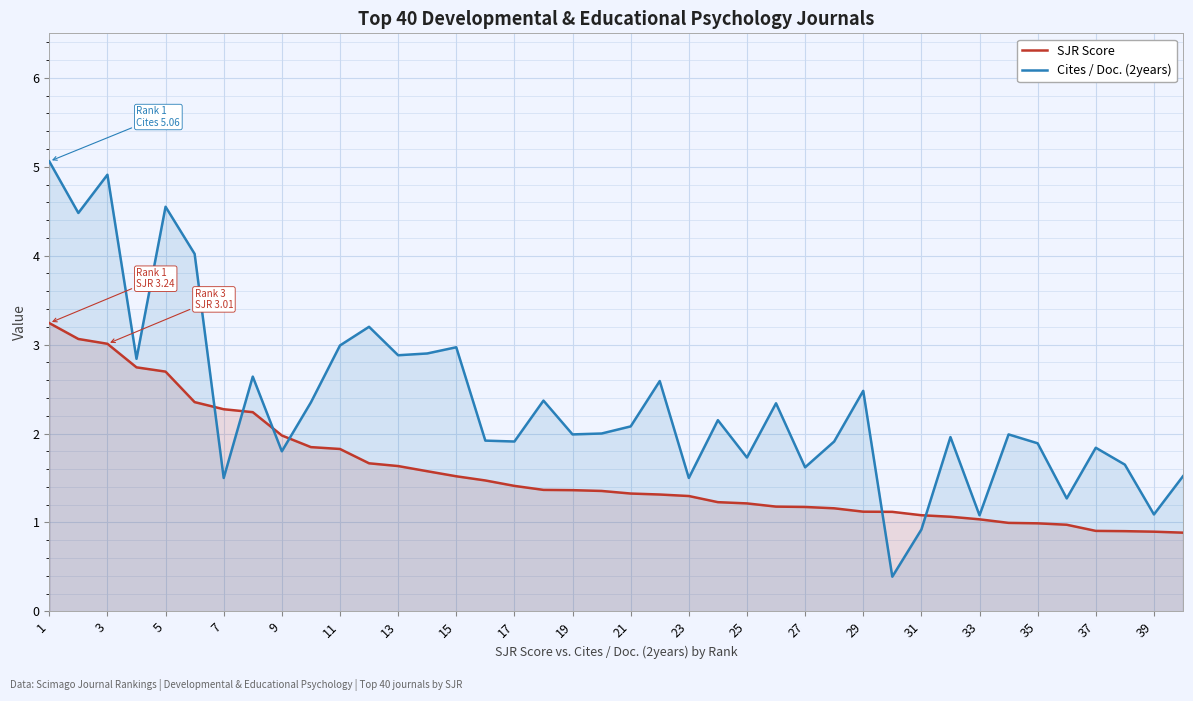

What is the maximum value for SJR Score?

3.2